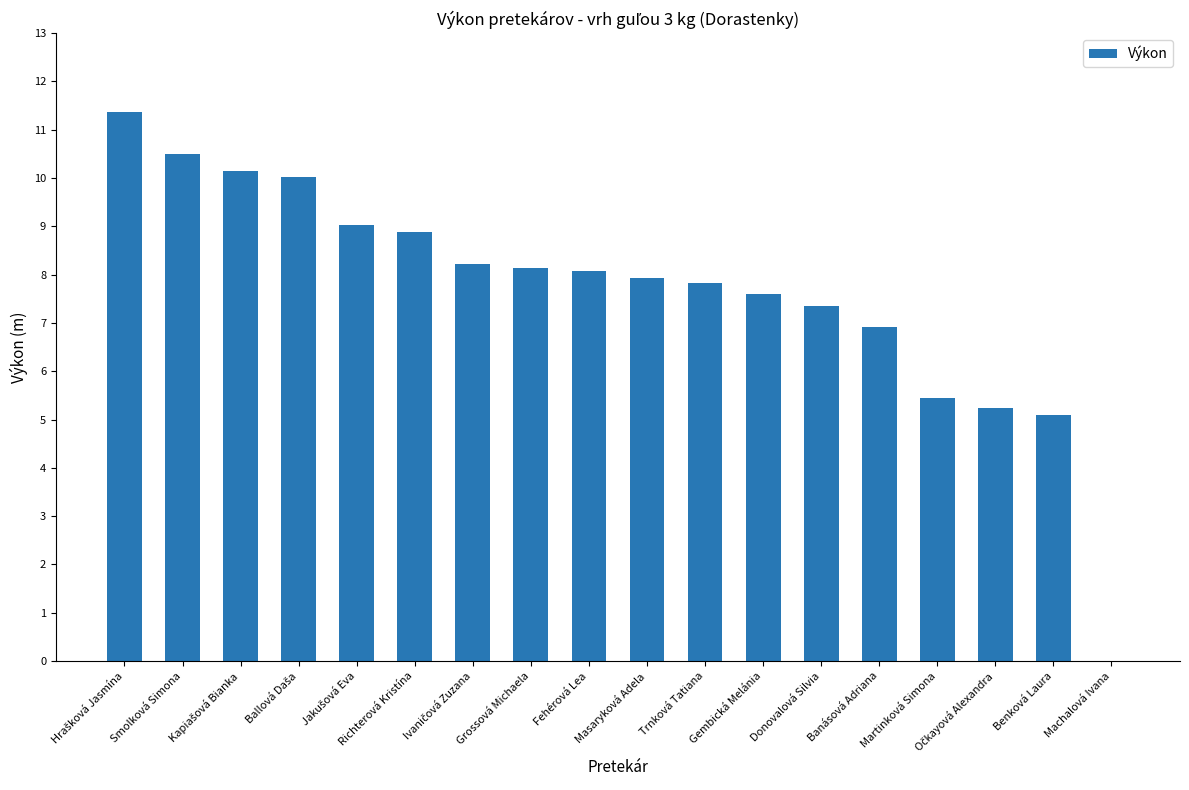

Where is the data nearest to the value 5?

Benková Laura